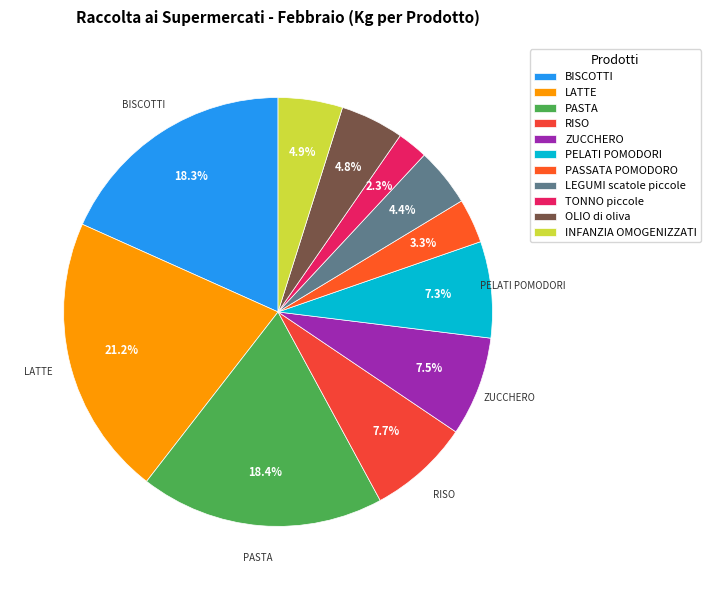

How many slices are in this pie chart?

11